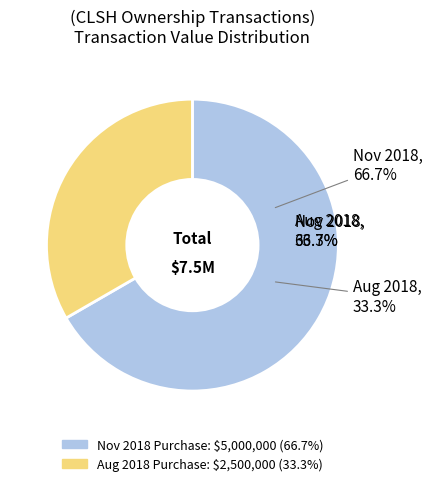

What is the change in value from 5000000 to 2500000?

-2500000